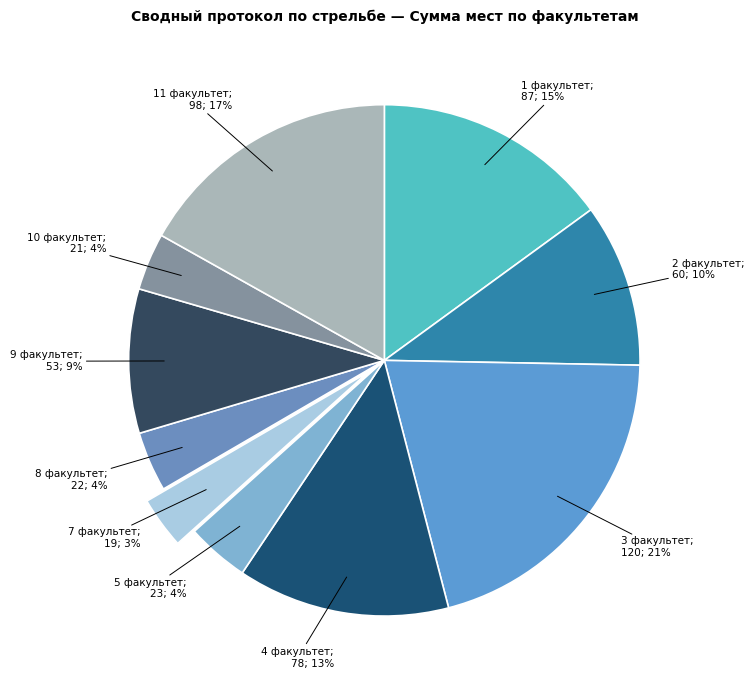

How many segments does this pie chart have?

10